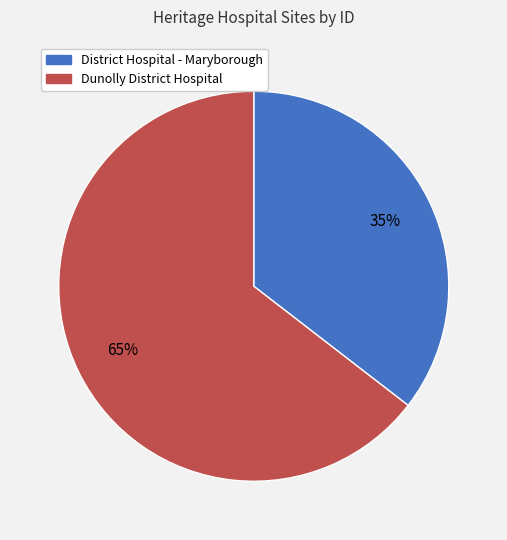

Which slice is the smallest?

District Hospital - Maryborough